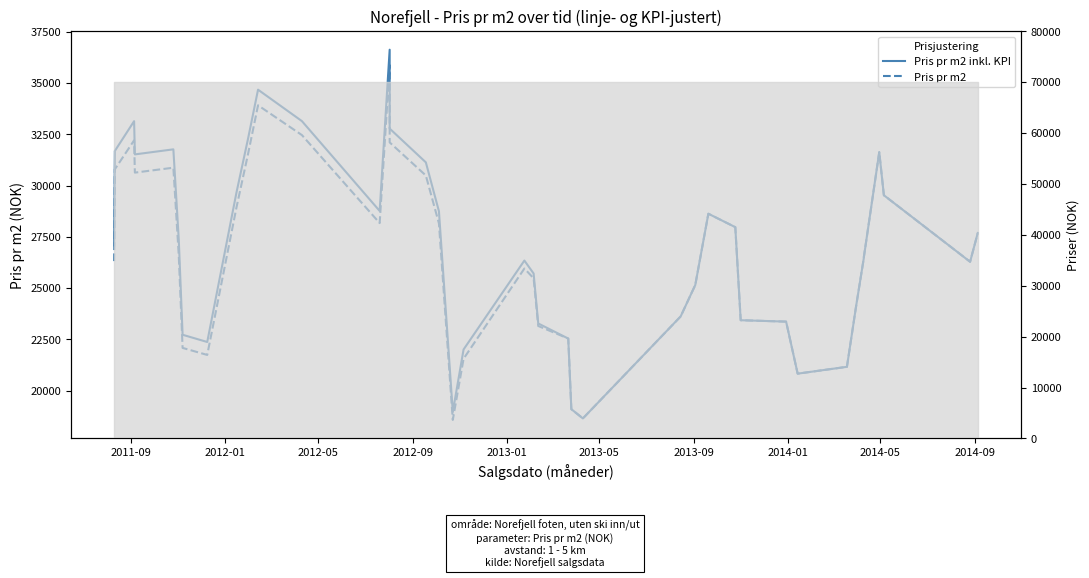

What is the average value of the Pris pr m2 inkl. KPI series?

26961.7